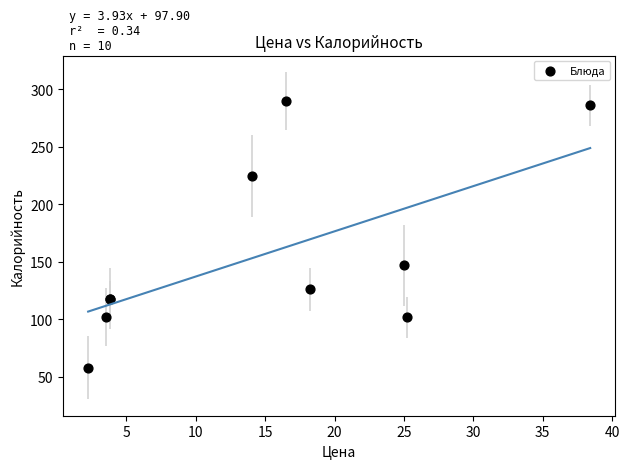

What Y value in the scatter plot is closest to 174?

147.0